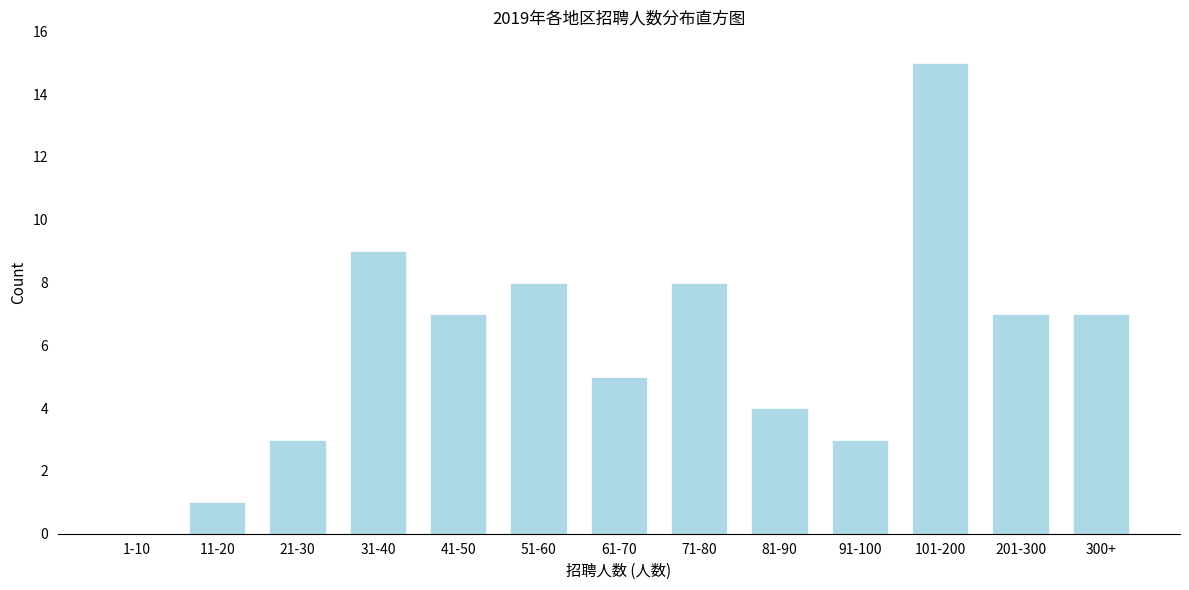

Reading right to left, transcribe all the data shown in this chart.

300+=7	201-300=7	101-200=15	91-100=3	81-90=4	71-80=8	61-70=5	51-60=8	41-50=7	31-40=9	21-30=3	11-20=1	1-10=0